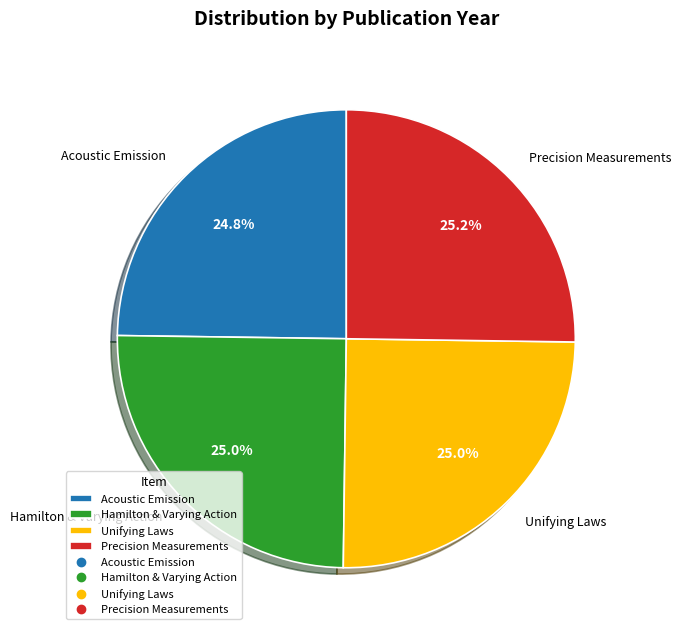

What percentage do Acoustic Emission and Hamilton & Varying Action together represent?

49.8%